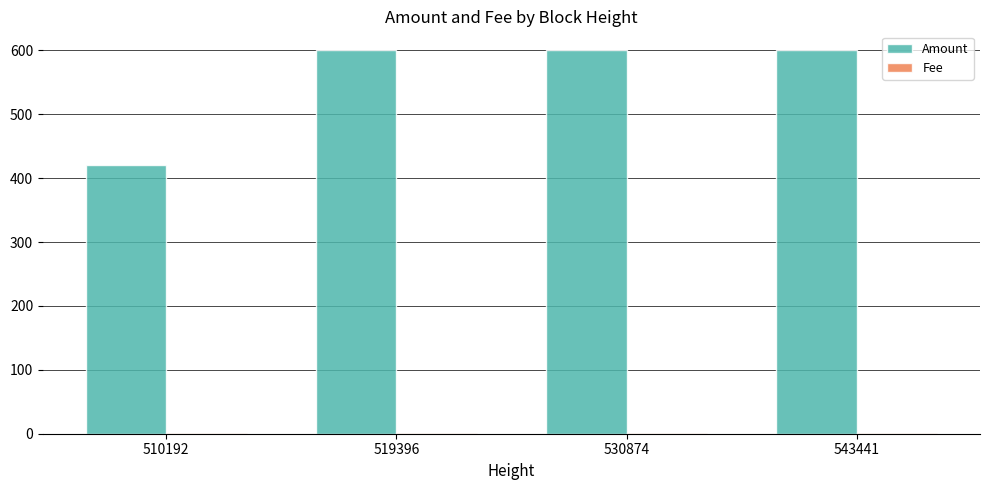

Between 510192 and 519396, which series saw the biggest shift?

Amount